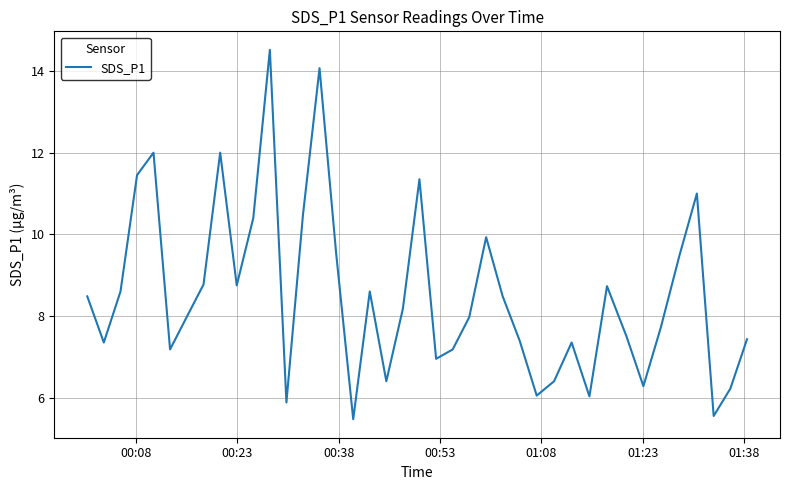

What is the greatest value displayed?

14.5